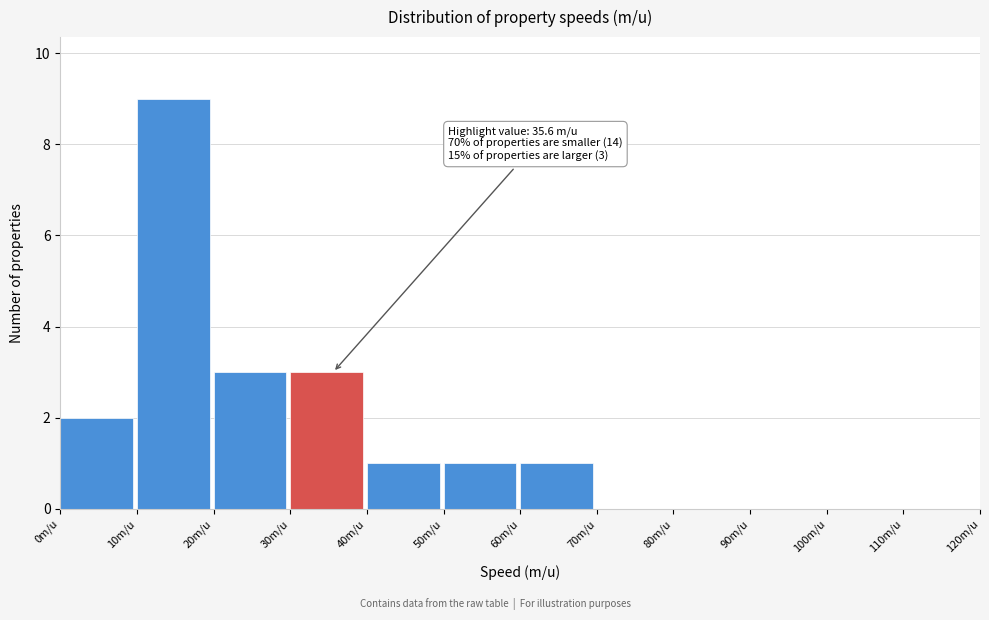

Over which range of the x-axis is the bar tallest?

10 to 20